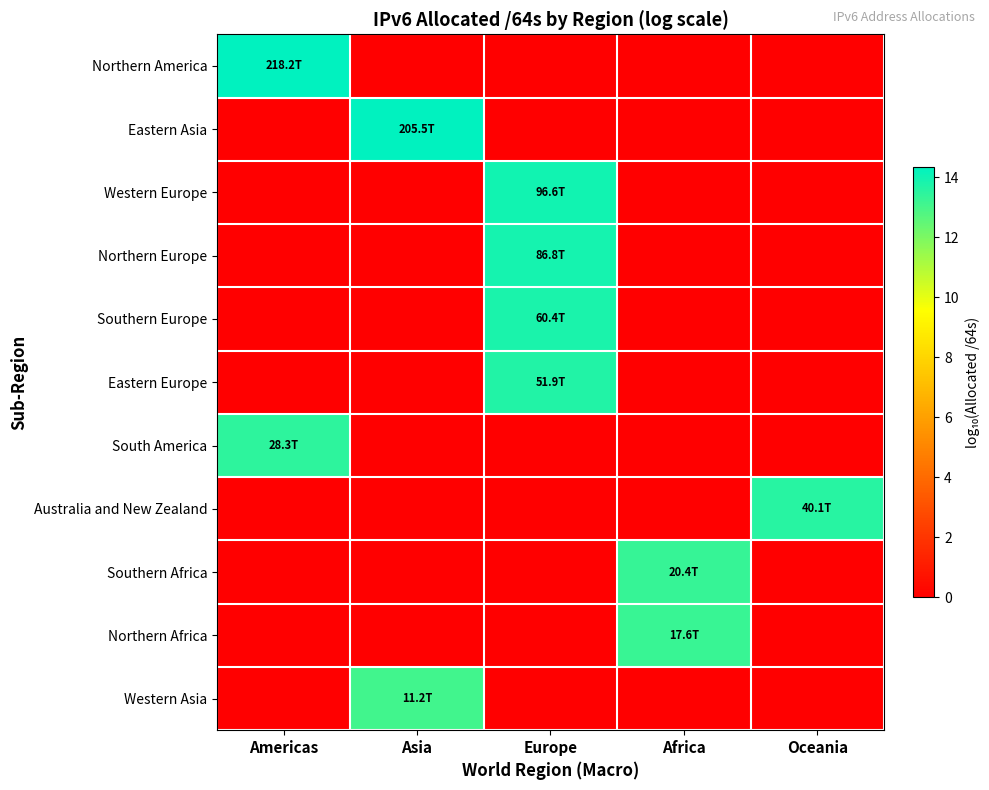

At which category is the sum across all series the highest?

Europe